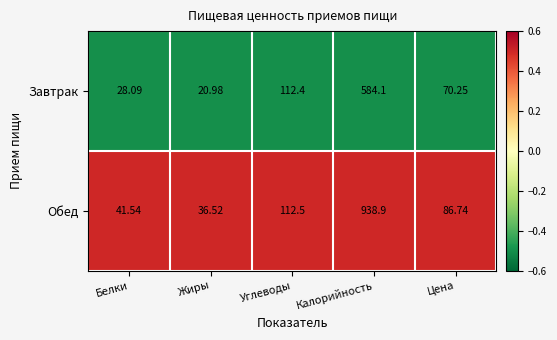

At which category does the chart reach its peak across all series?

Калорийность